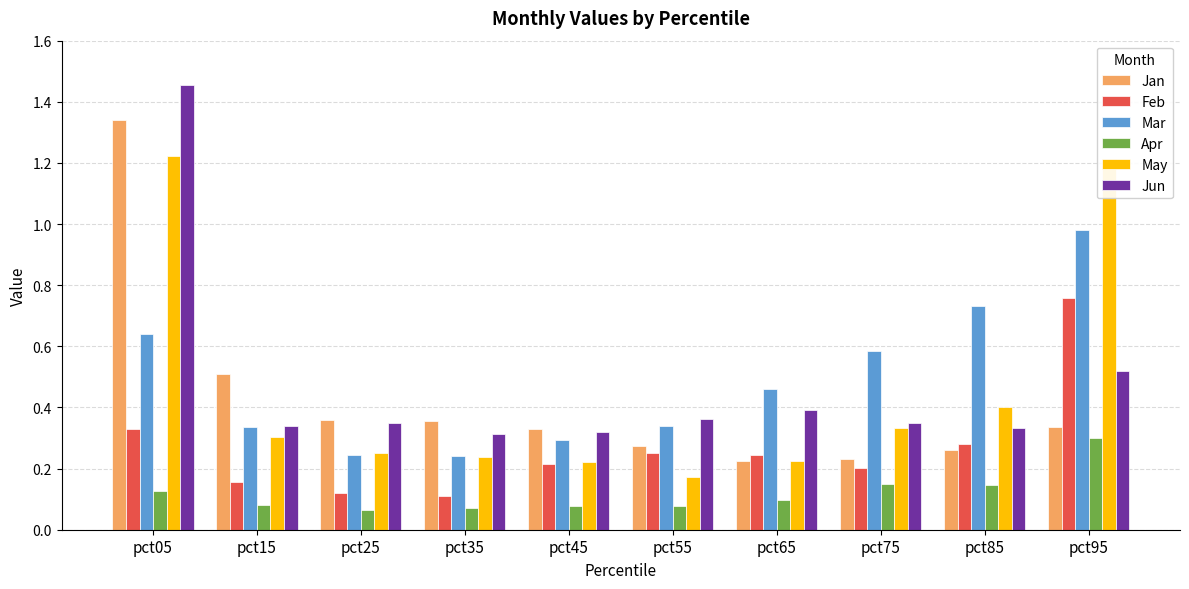

Is it true that Jan equals 0.2 at pct65?

True